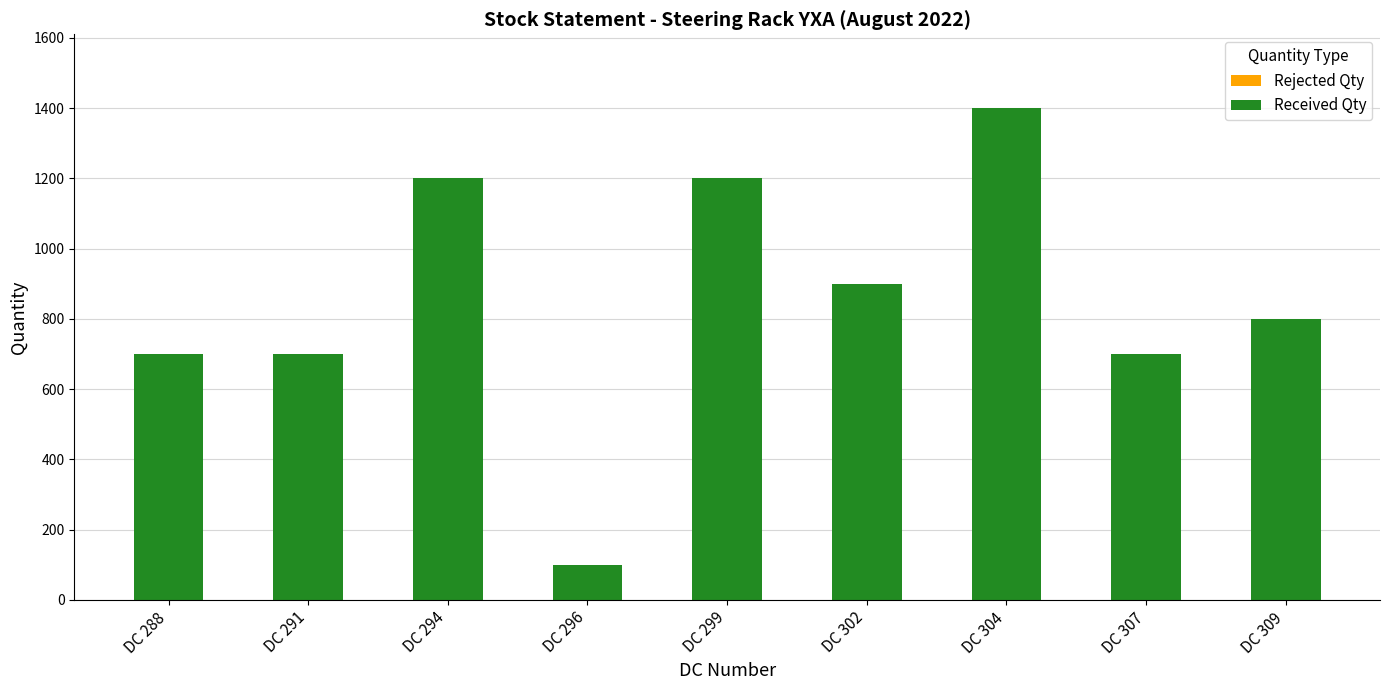

At which category does the chart reach its minimum across all series?

DC 296